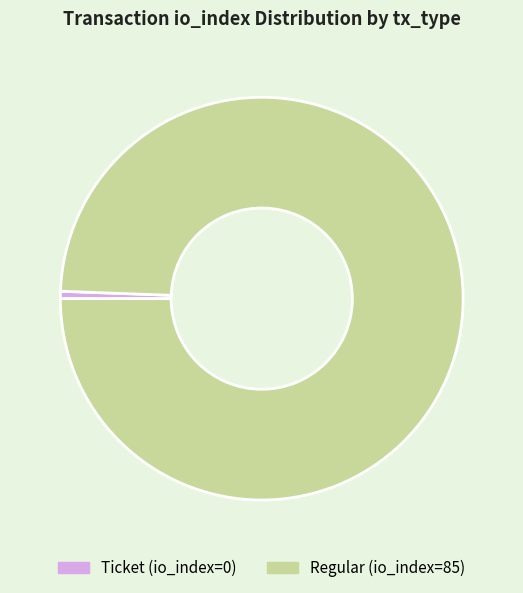

Does Regular (io_index=85) represent more than half of the total?

Yes